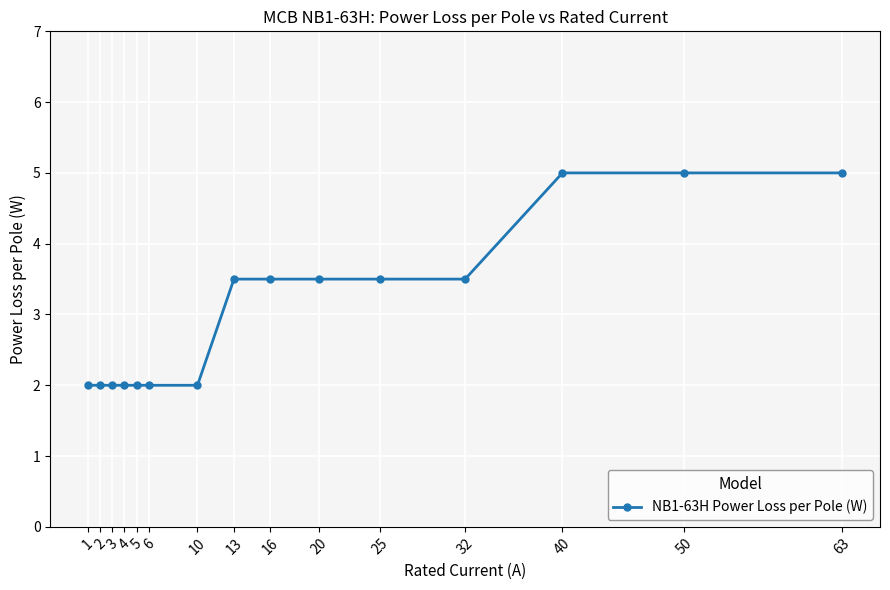

What is the maximum value shown in the chart?

5.0